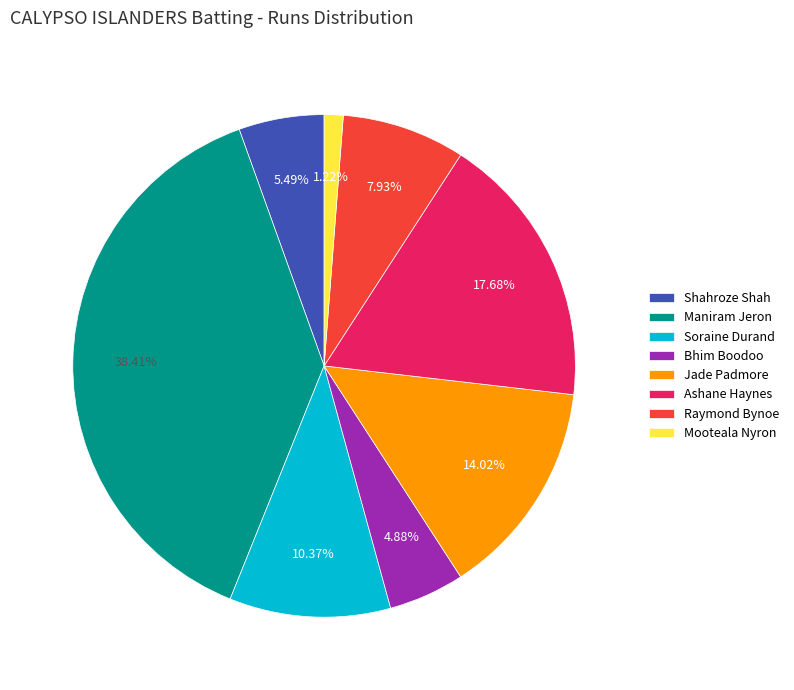

Which has a higher value, Raymond Bynoe or Jade Padmore?

Jade Padmore